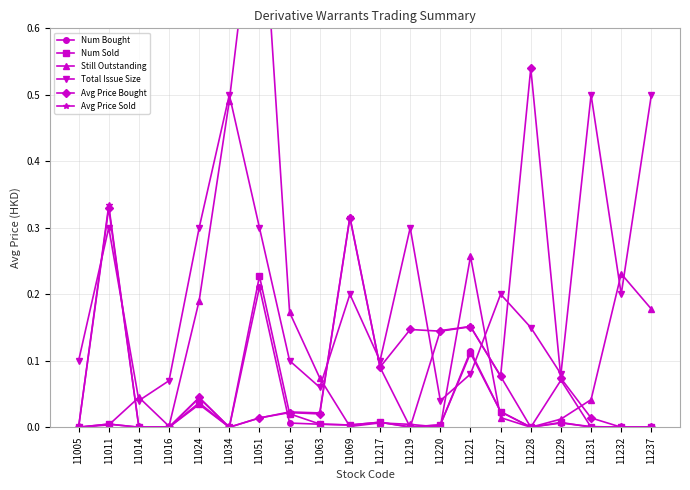

What is the difference between the highest and lowest values at 11220?

0.1